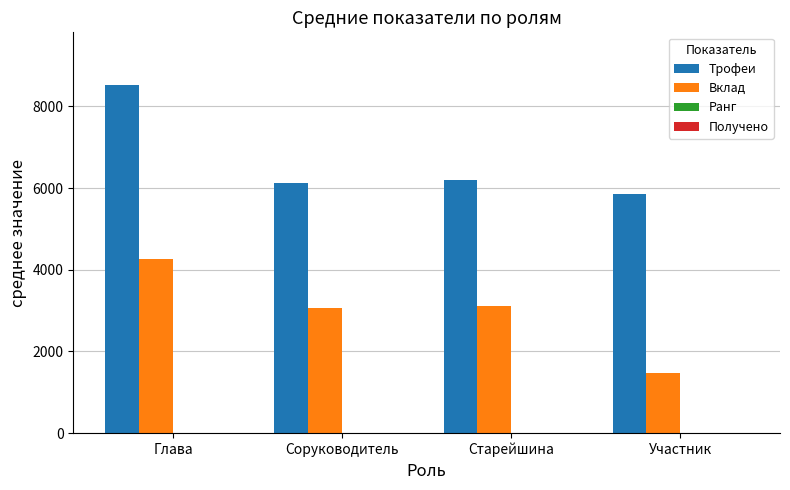

Between Старейшина and Участник, which series saw the biggest shift?

Вклад